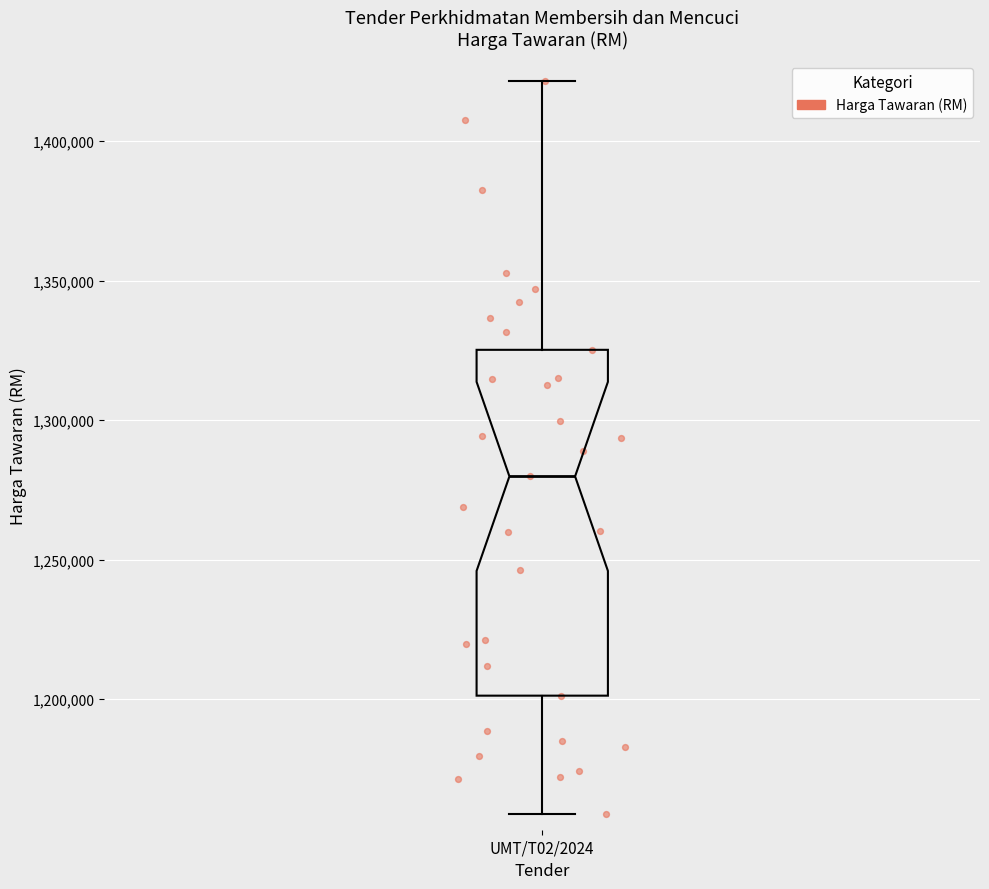

Transcribe this box plot: give where the median line is, the range the box spans, and where the two whiskers end, as read against the y-axis. The values are not printed on the chart, so give them approximately, as read against the axis.

median 1280000, box 1200000 to 1325000, whiskers 1160000 to 1420000